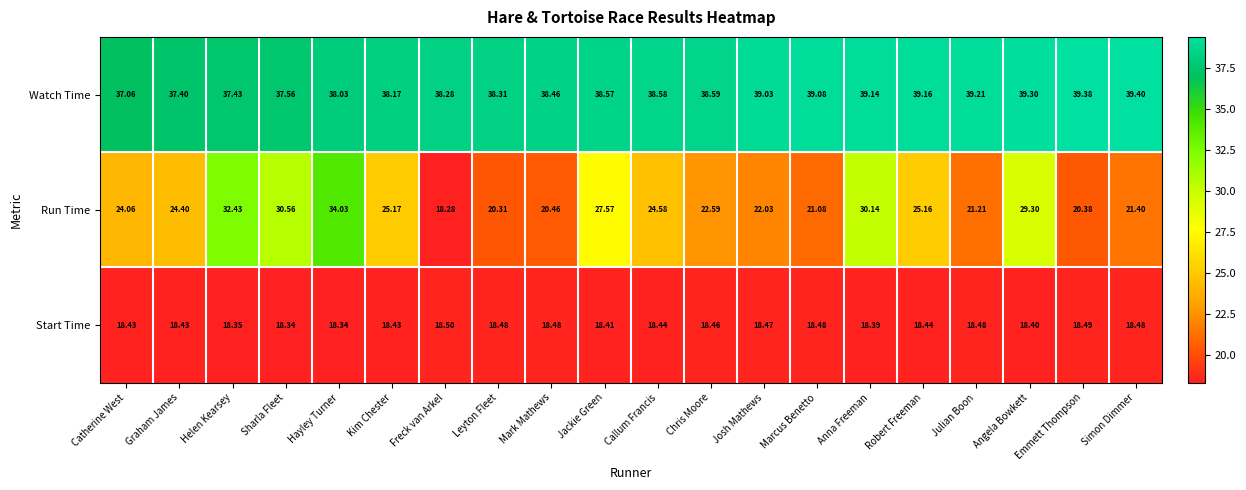

Which category has the lowest value in the Run Time series?

Freck van Arkel